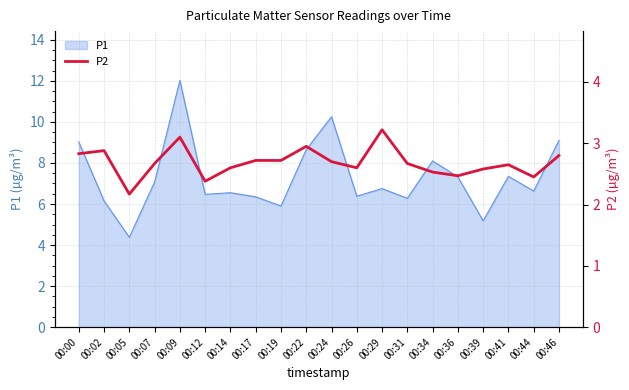

What is the sum of the values at 00:17 and 00:19?

5.4